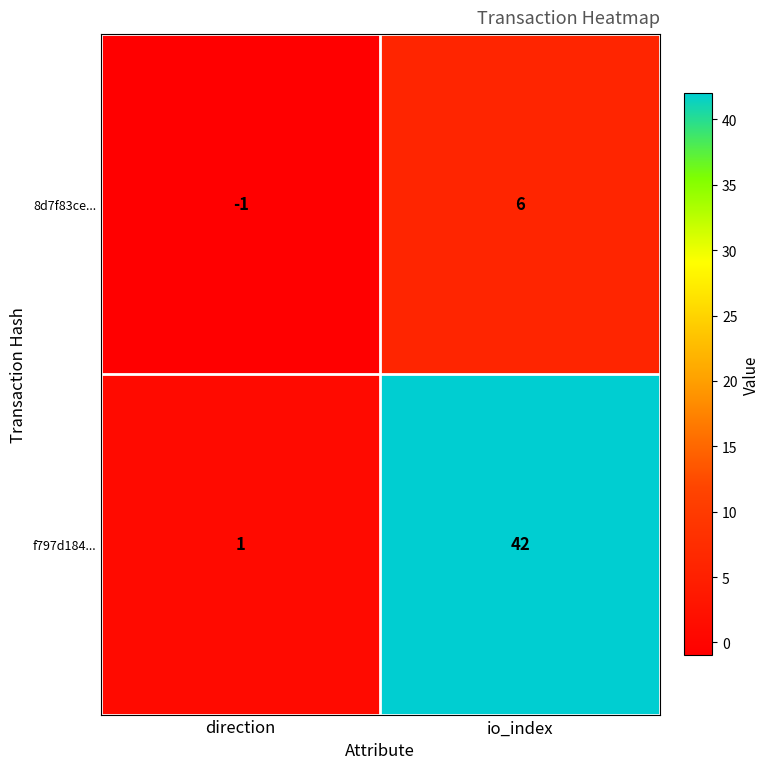

Is it true that 8d7f83ce... equals 10 at io_index?

False